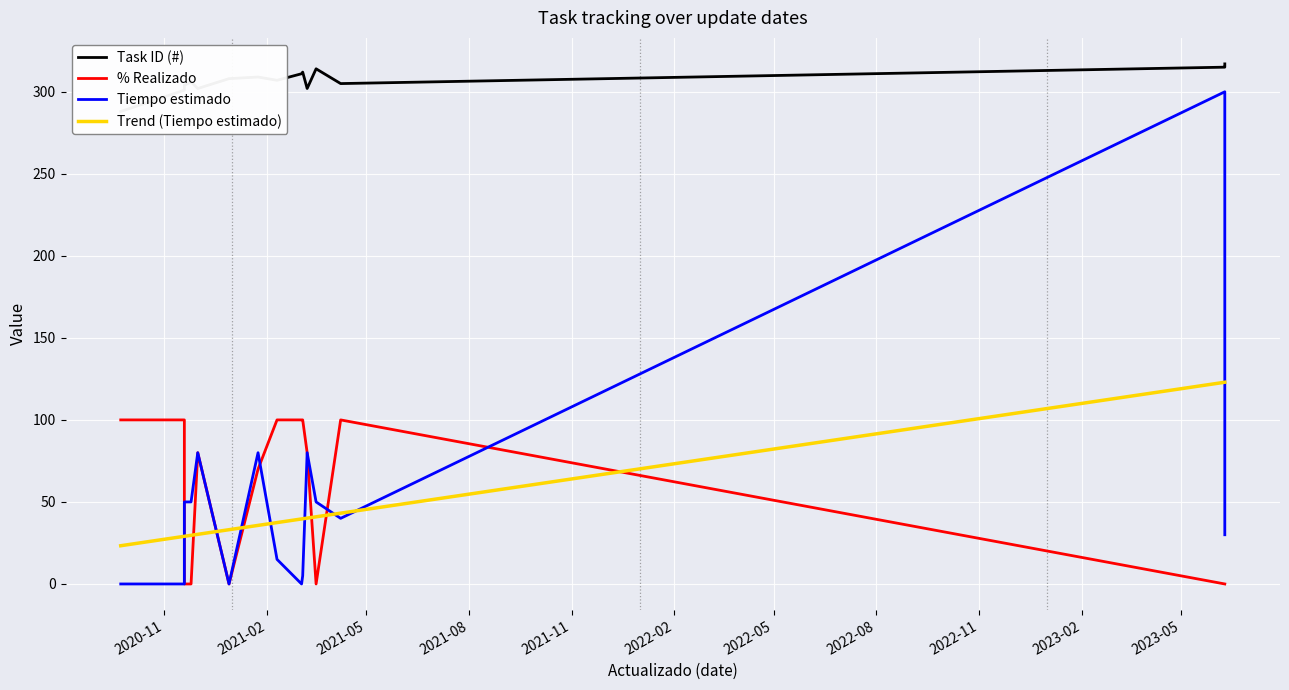

True or false: % Realizado has a value of 100.0 at 2021-02.

True